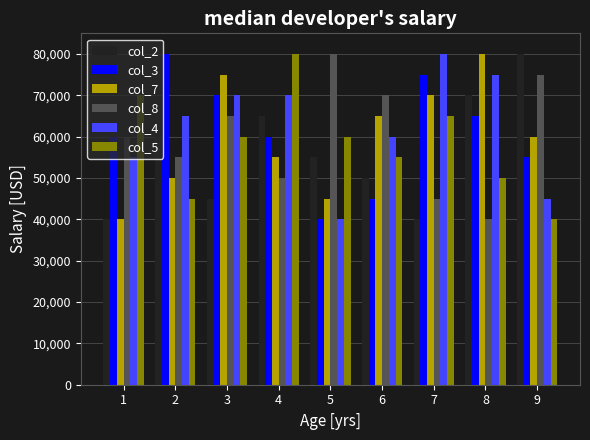

What is the value of the col_2 bar at the 1st from the left?

40000